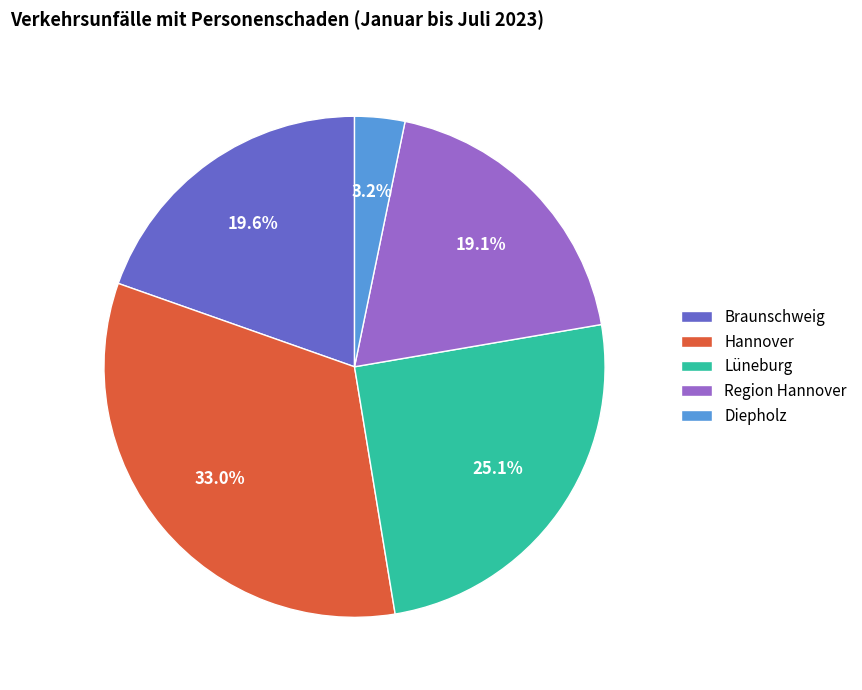

Does Lüneburg account for over 50% of the chart?

No